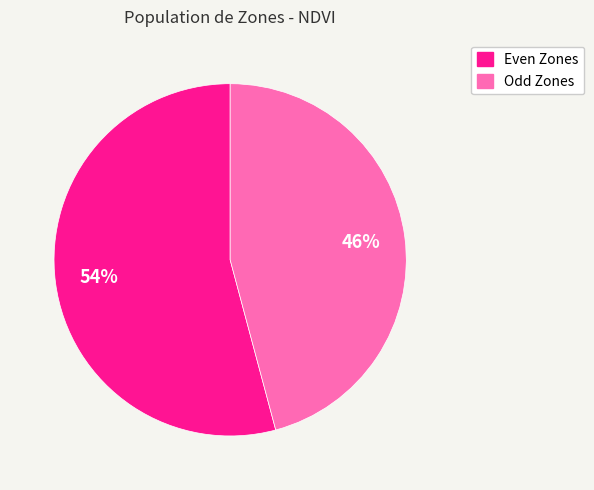

To the nearest percent, what is the average slice percentage?

50%